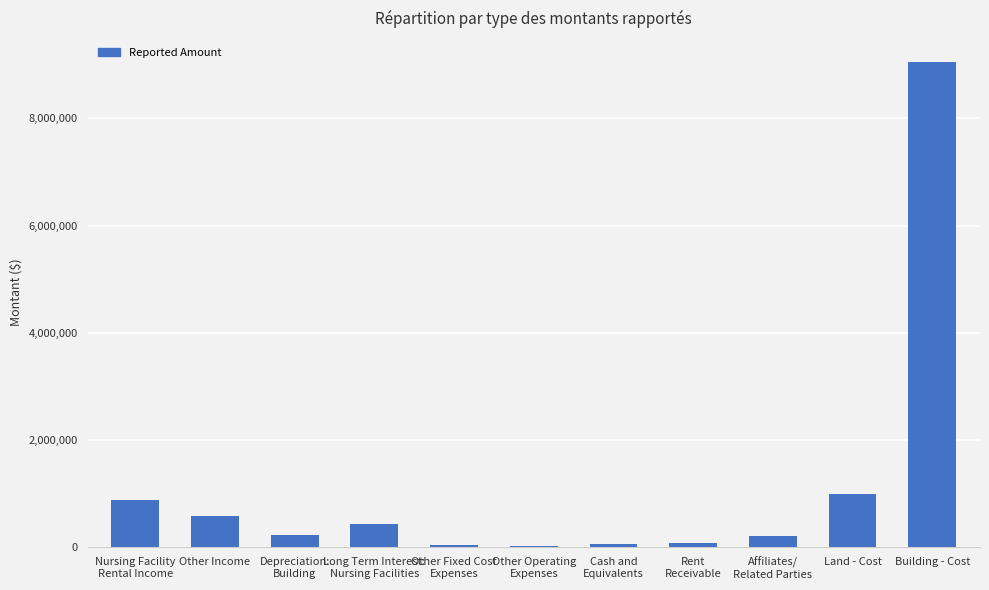

What is the maximum value shown in the chart?

9044825